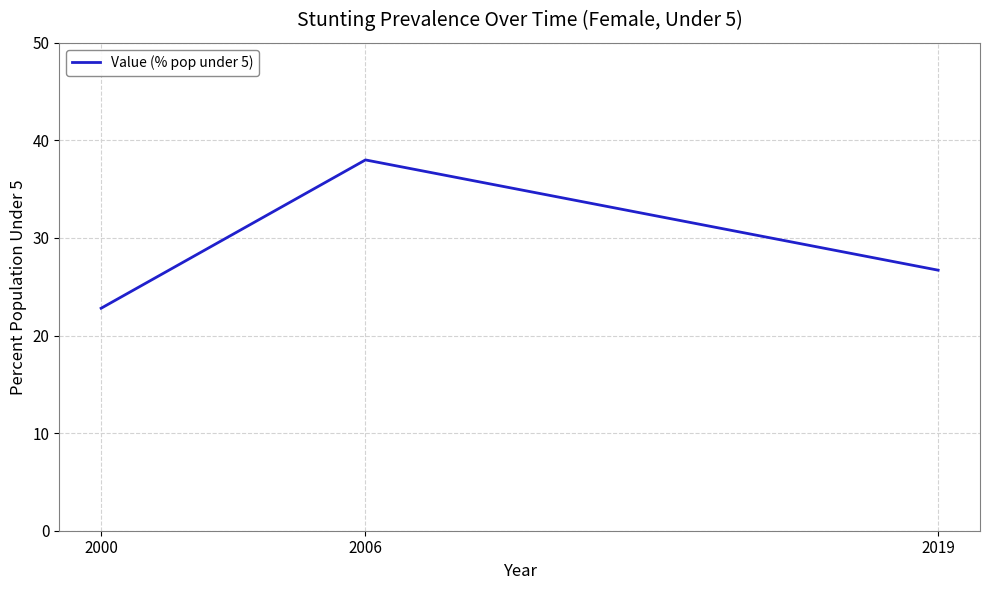

Is it true that the value at 2000 is 22.8?

True